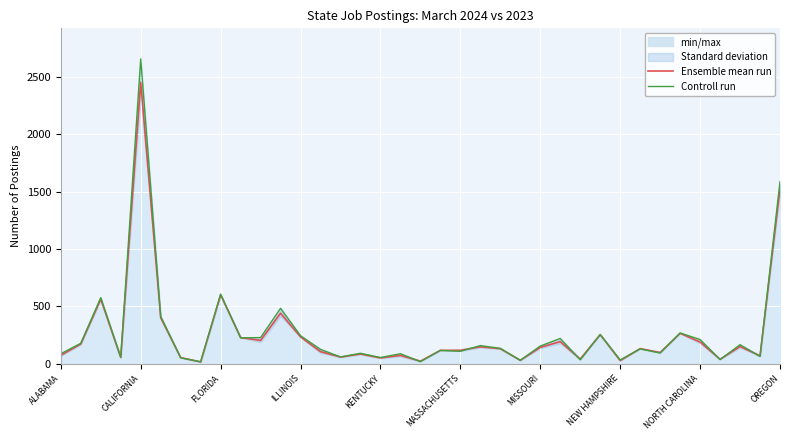

Count the number of categories in the chart.

37